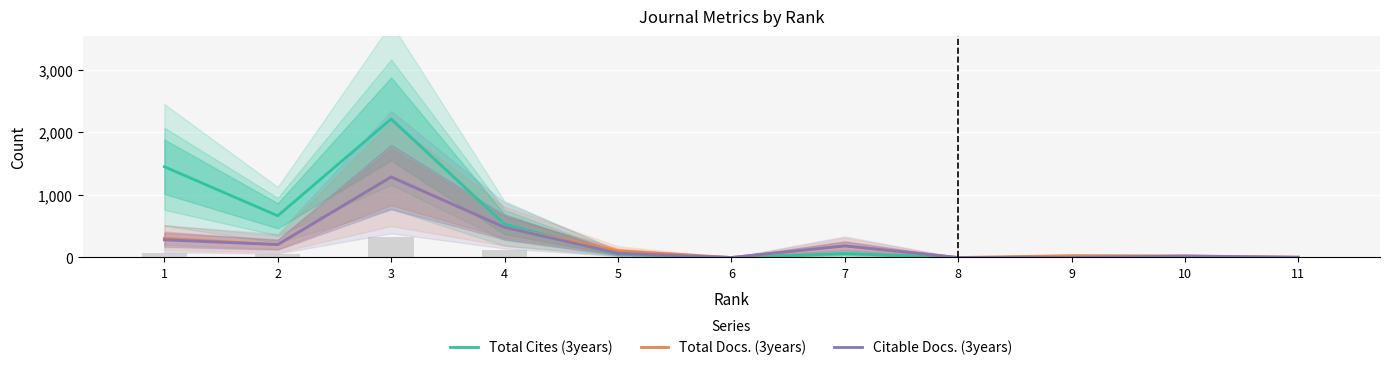

Reading left to right, list all the values displayed in this chart.

Total Cites (3years): 1=1450	2=666	3=2212	4=533	5=60	6=0	7=63	8=0	9=4	10=3	11=0
Total Docs. (3years): 1=307	2=206	3=1288	4=482	5=107	6=0	7=187	8=0	9=29	10=25	11=6
Citable Docs. (3years): 1=282	2=206	3=1286	4=482	5=67	6=0	7=185	8=0	9=0	10=23	11=4